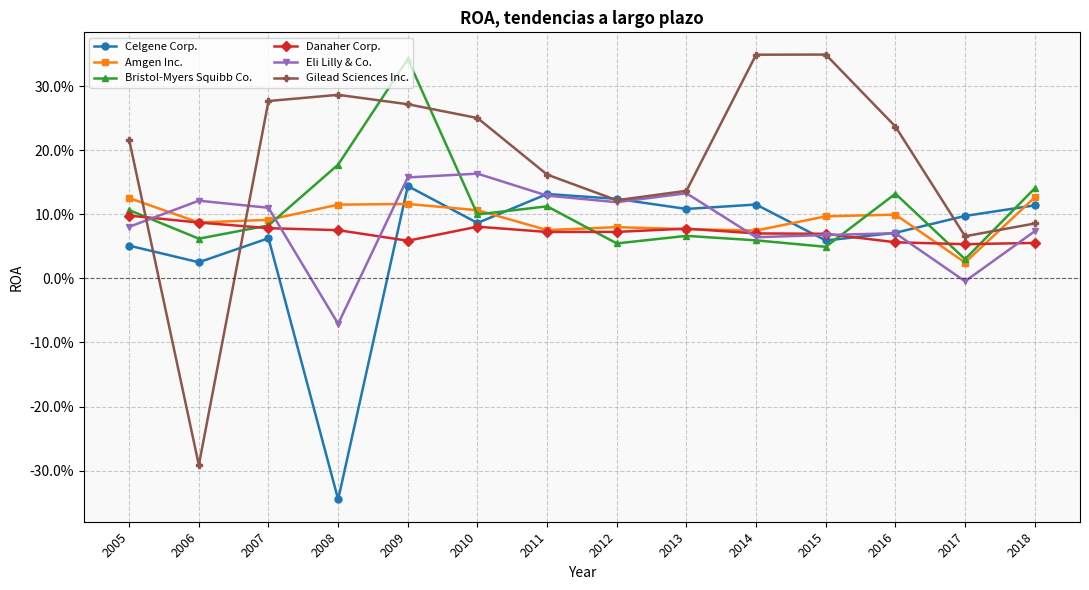

True or false: Amgen Inc. and Celgene Corp. cross at least once.

True